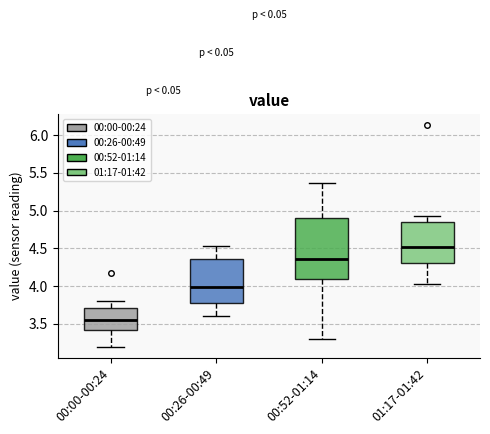

Reading left to right, transcribe this box plot: for each box, give where its median line is, the range the box spans, and where its two whiskers end, as read against the y-axis. The values are not printed on the chart, so give them approximately, as read against the axis.

00:00-00:24: median 3.55, box 3.40 to 3.70, whiskers 3.20 to 3.80
00:26-00:49: median 4.00, box 3.80 to 4.35, whiskers 3.60 to 4.55
00:52-01:14: median 4.35, box 4.10 to 4.90, whiskers 3.30 to 5.35
01:17-01:42: median 4.50, box 4.30 to 4.85, whiskers 4.05 to 4.95